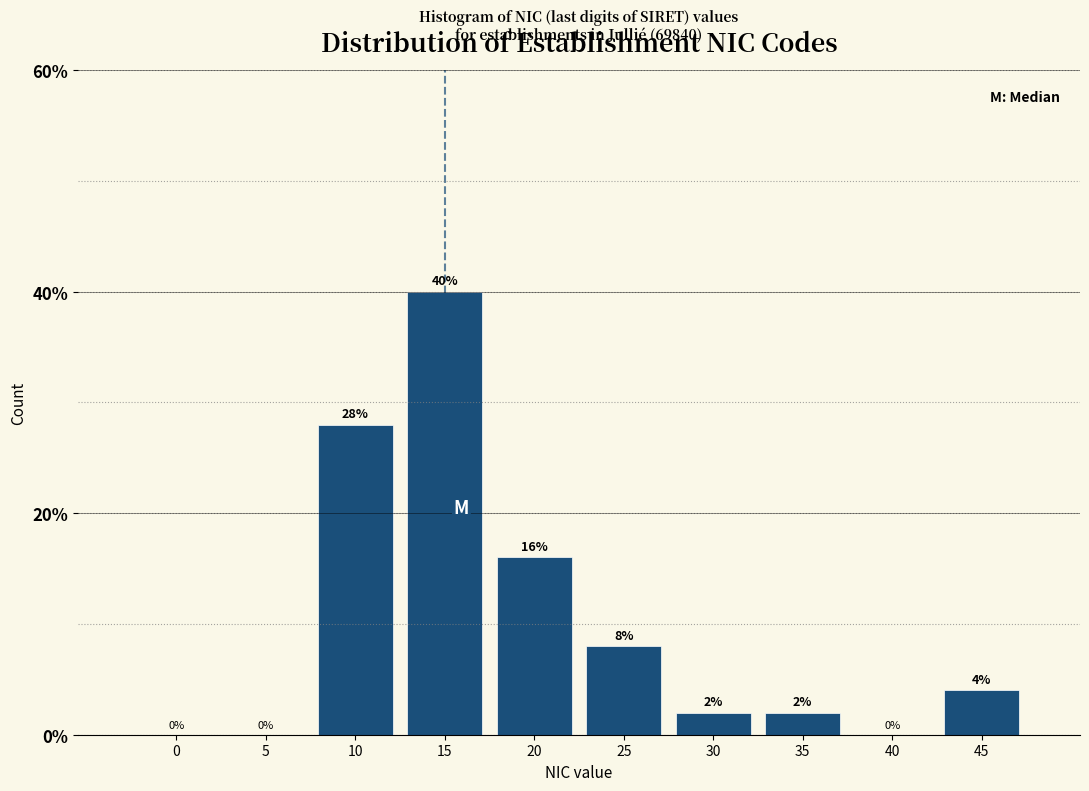

Reading left to right, transcribe all the data shown in this chart.

0=0.0	5=0.0	10=28.0	15=40.0	20=16.0	25=8.0	30=2.0	35=2.0	40=0.0	45=4.0